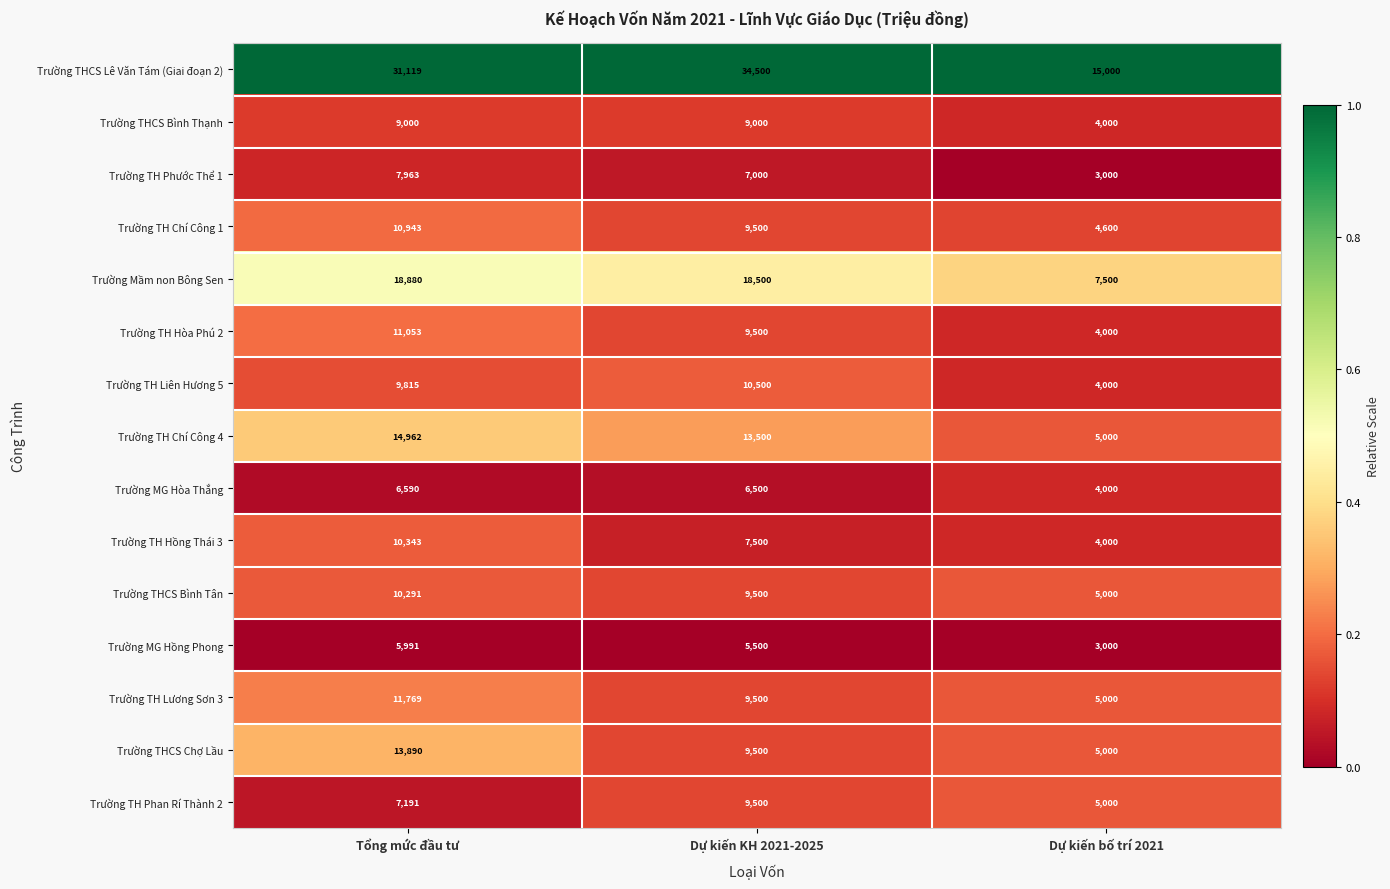

What is the spread (max minus min) of values at Dự kiến bố trí 2021?

12000